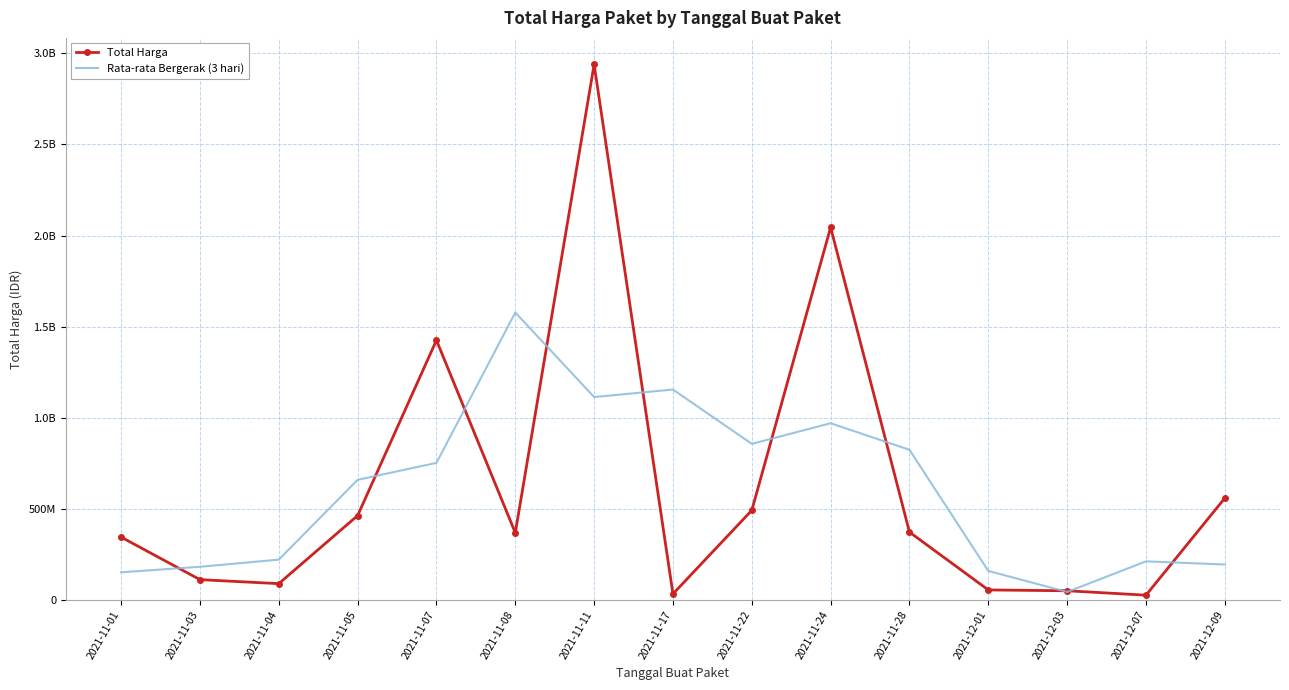

In Rata-rata Bergerak (3 hari), how many points are lower than both neighbors (excluding endpoints)?

3